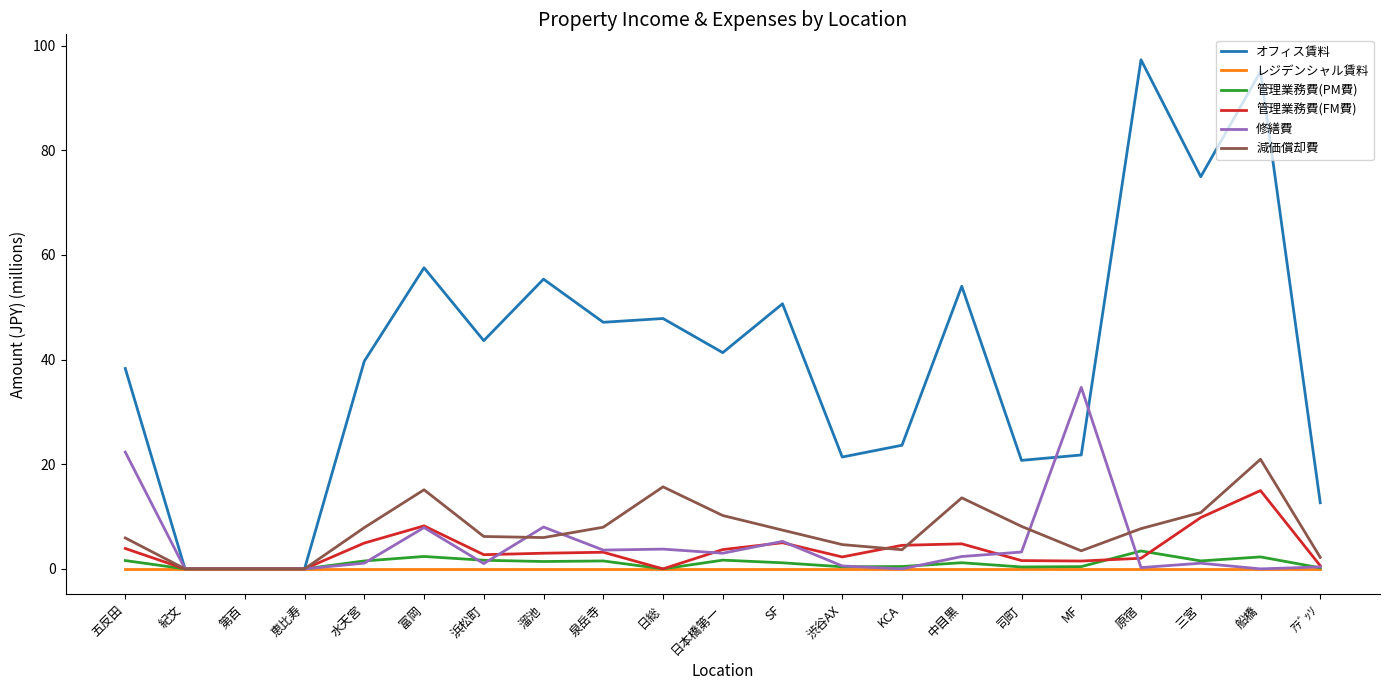

Is it true that 修繕費 equals 7.9 at 富岡?

True